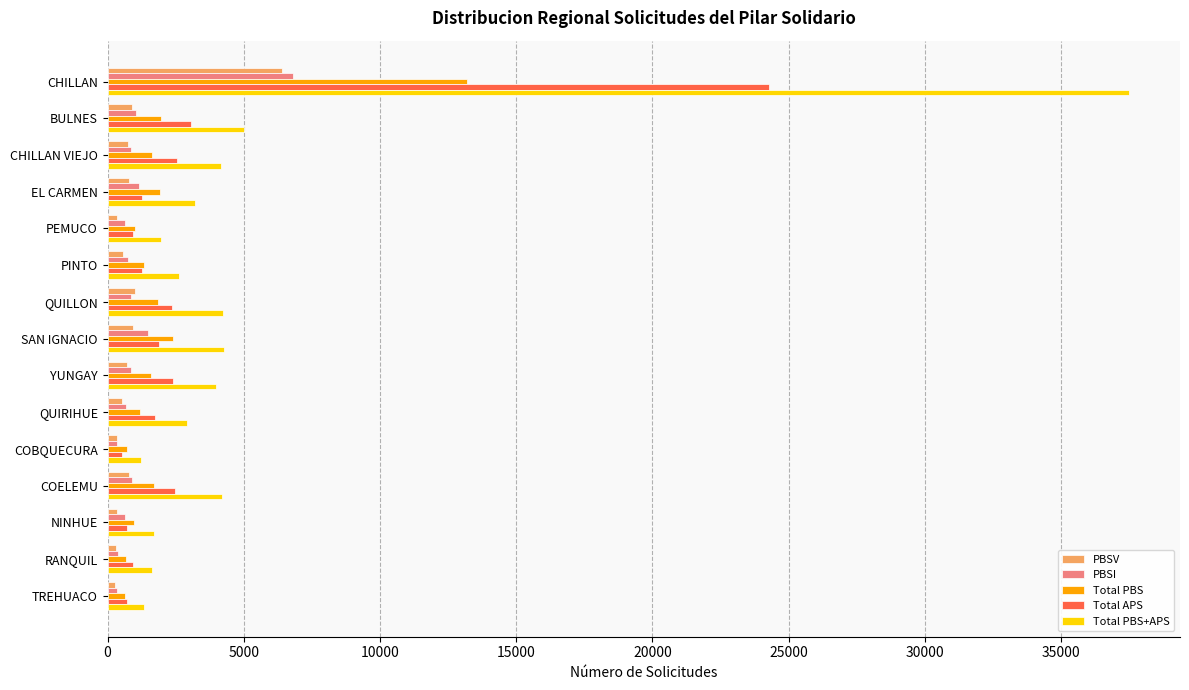

Which series changed the most between BULNES and TREHUACO?

Total PBS+APS